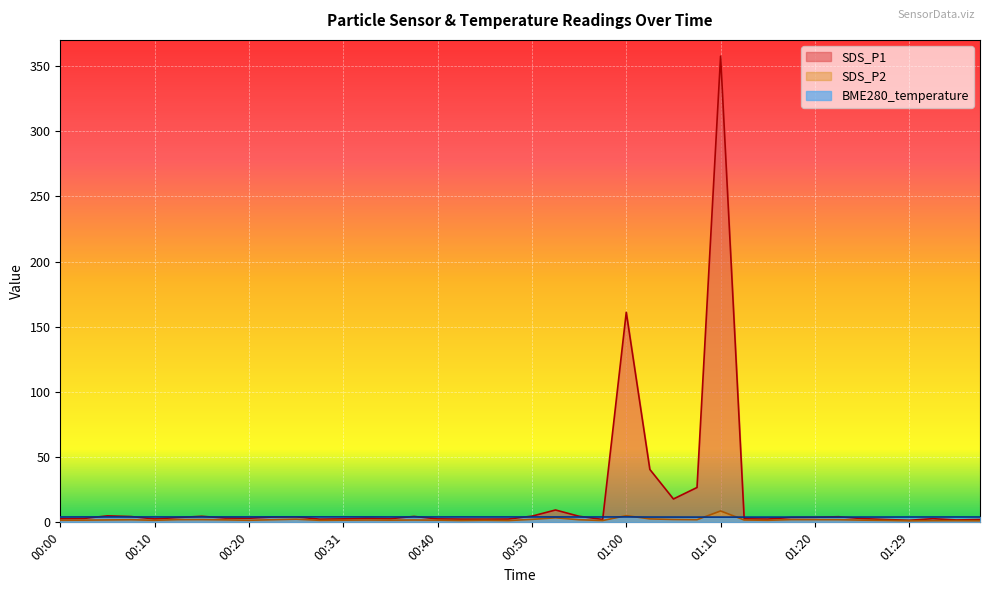

What is the difference between the BME280_temperature values at 00:20 and 01:27?

0.1